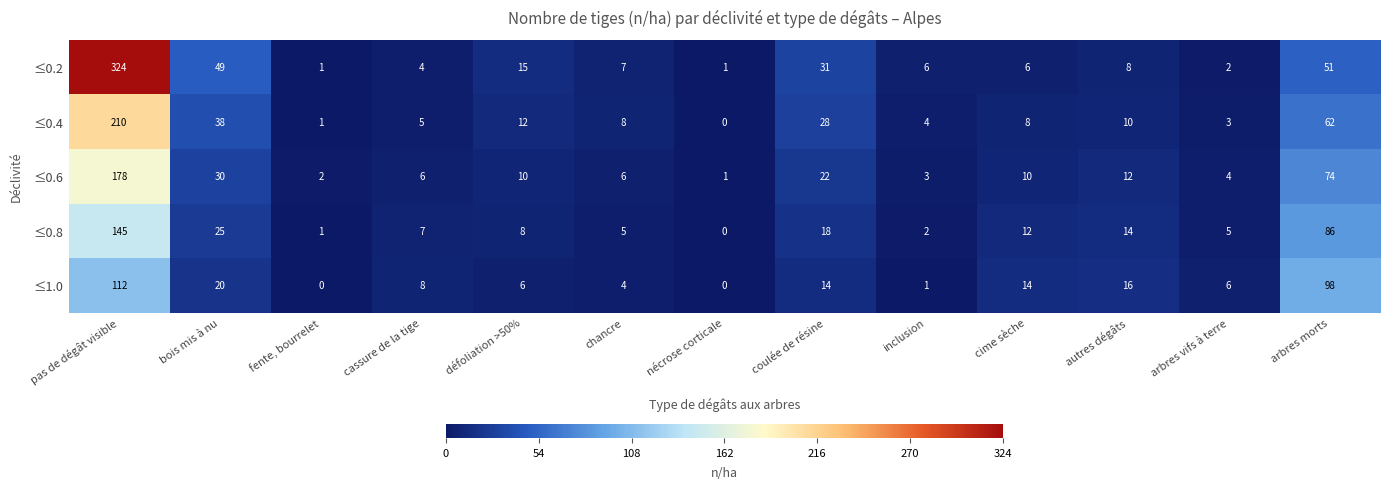

Which series has the largest range (max minus min)?

≤0.2